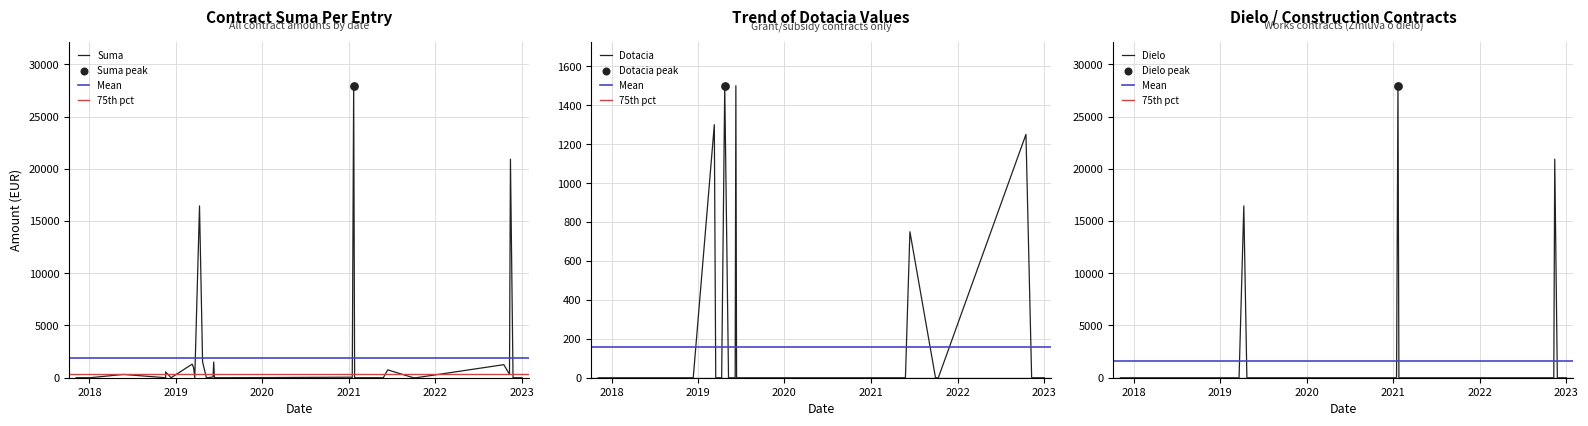

Which series has the widest spread of Y values?

Suma